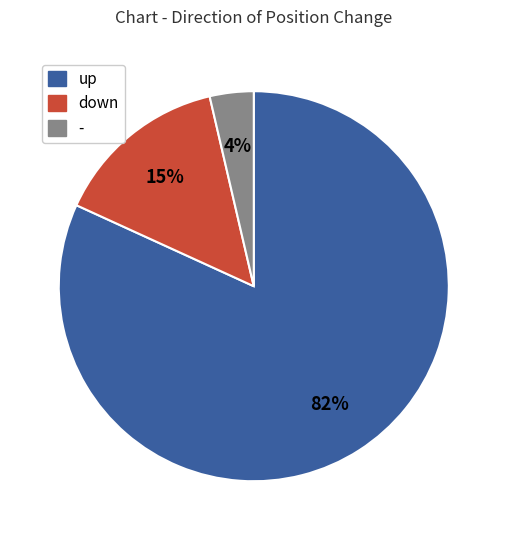

Rank the categories by value from highest to lowest.

up, down, -